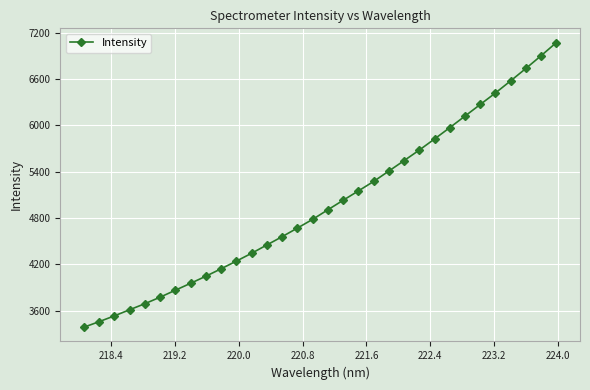

What is the minimum value shown in the chart?

3386.6